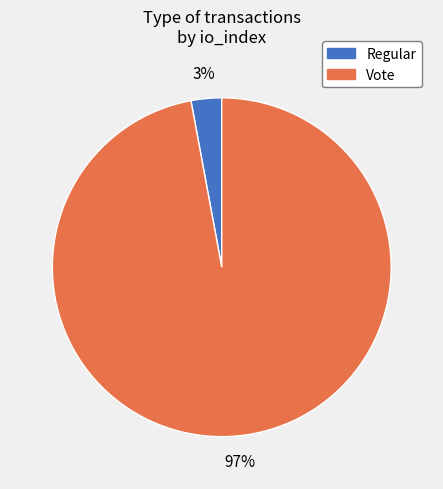

To the nearest percent, what is the average slice percentage?

50%